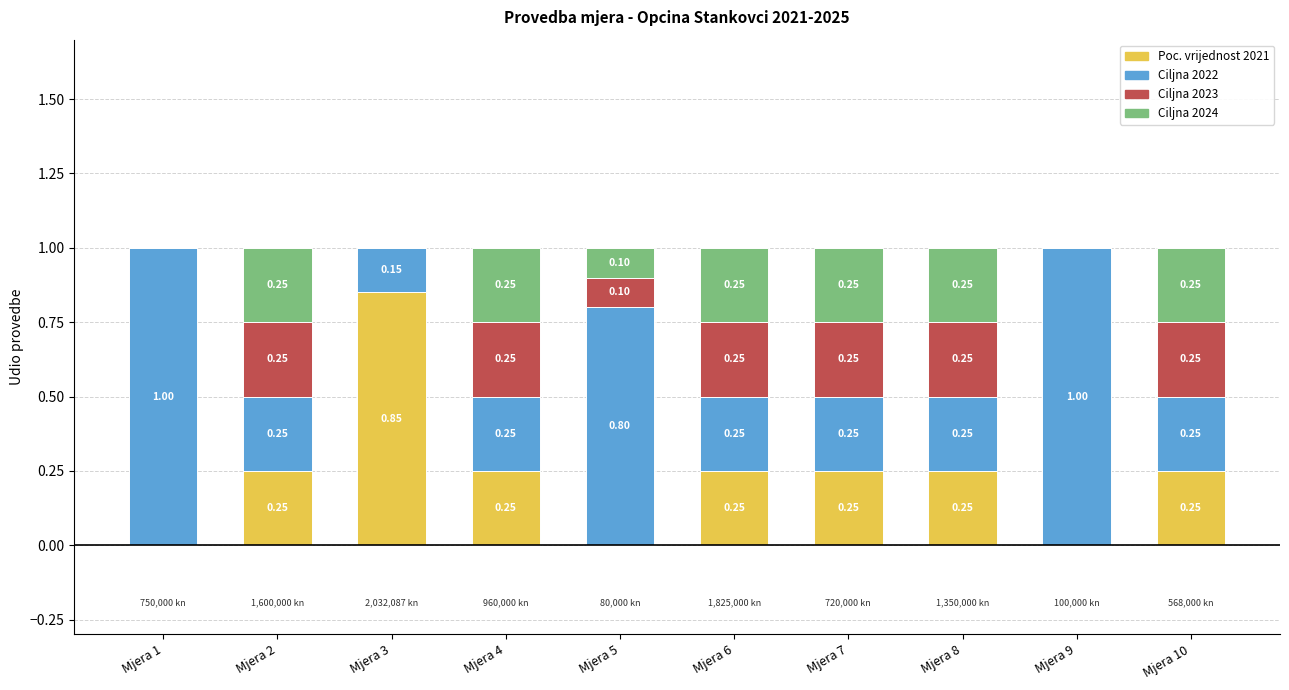

What is the sum of the Poc. vrijednost 2021 values at Mjera 6 and Mjera 8?

0.5